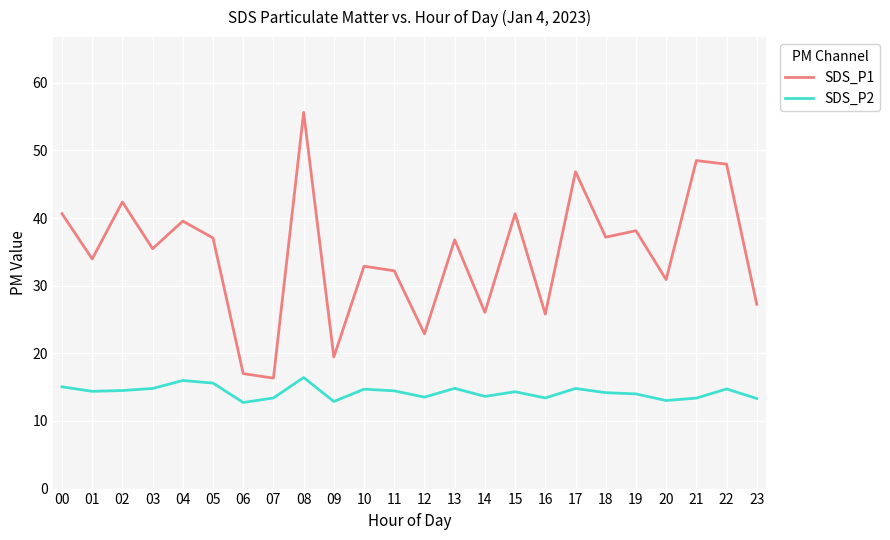

What is the spread (max minus min) of values at 00?

25.6